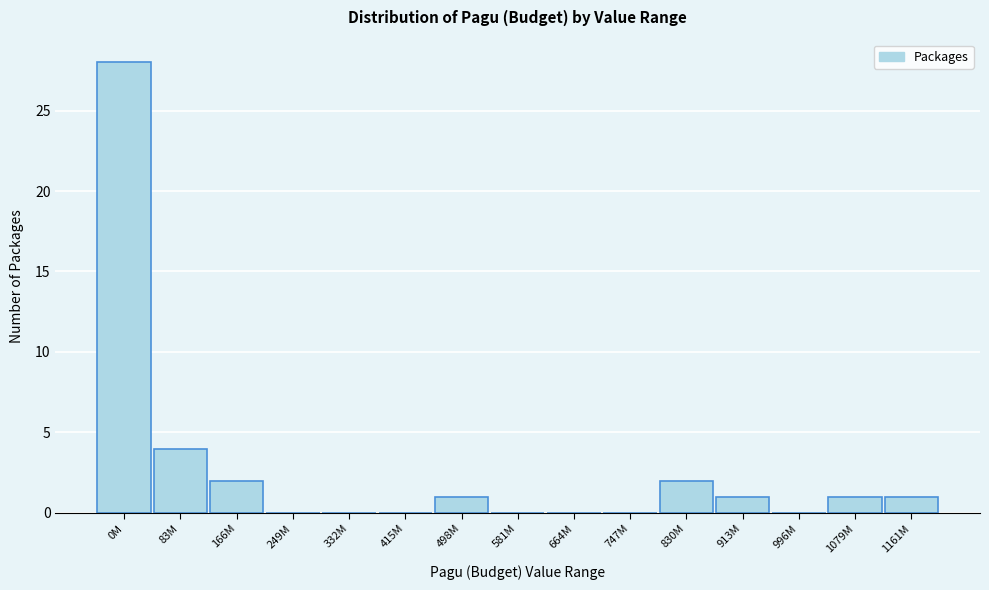

Reading left to right, list all the values displayed in this chart.

0M=28	83M=4	166M=2	249M=0	332M=0	415M=0	498M=1	581M=0	664M=0	747M=0	830M=2	913M=1	996M=0	1079M=1	1161M=1